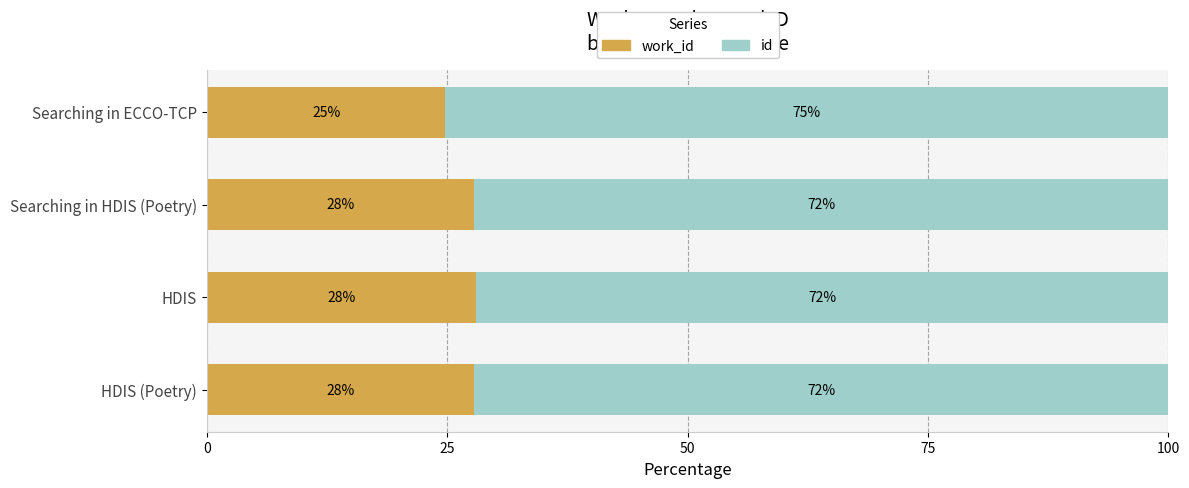

What is the total value across all series at HDIS (Poetry)?

100.0